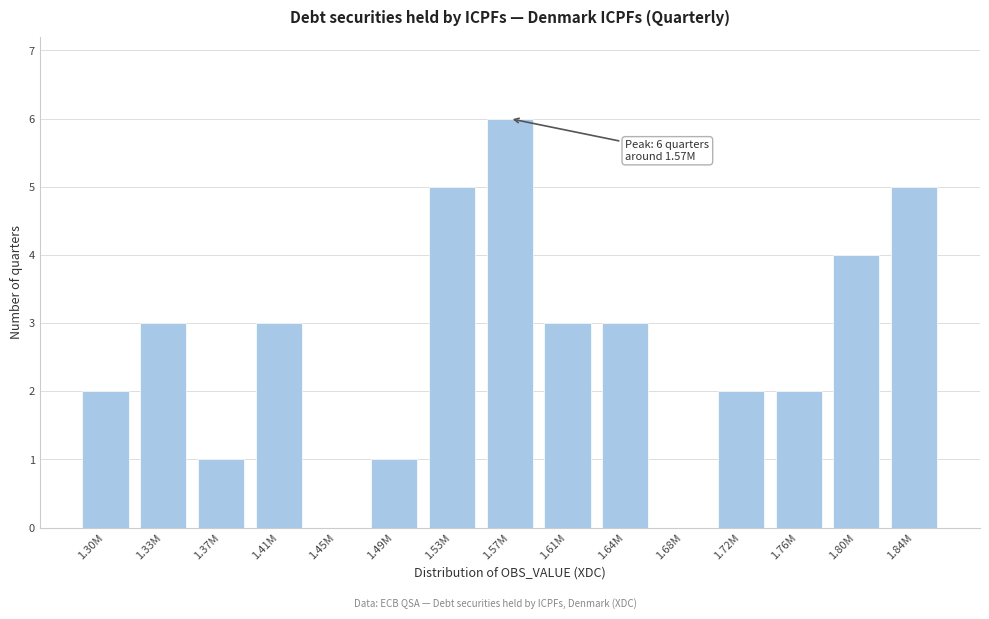

Reading left to right, what are all the values shown in this chart?

1.30M=2	1.33M=3	1.37M=1	1.41M=3	1.45M=0	1.49M=1	1.53M=5	1.57M=6	1.61M=3	1.64M=3	1.68M=0	1.72M=2	1.76M=2	1.80M=4	1.84M=5